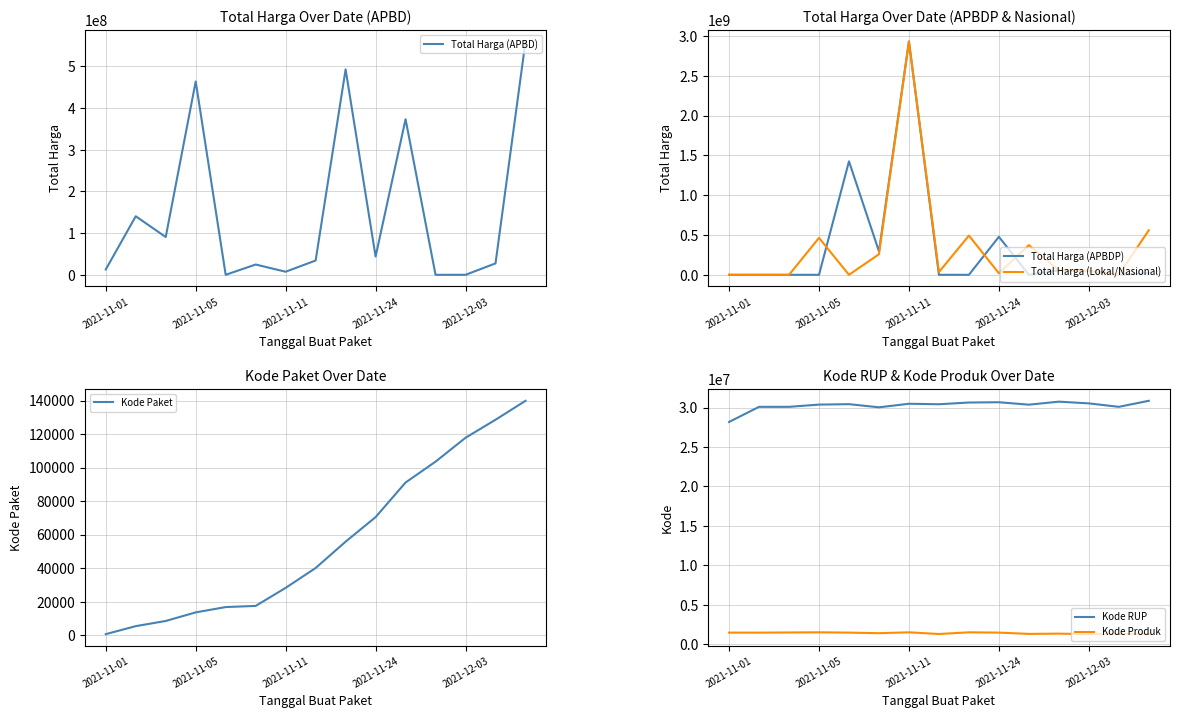

What is the difference between the maximum and minimum values in the Total Harga (Lokal/Nasional) series?

2931562000